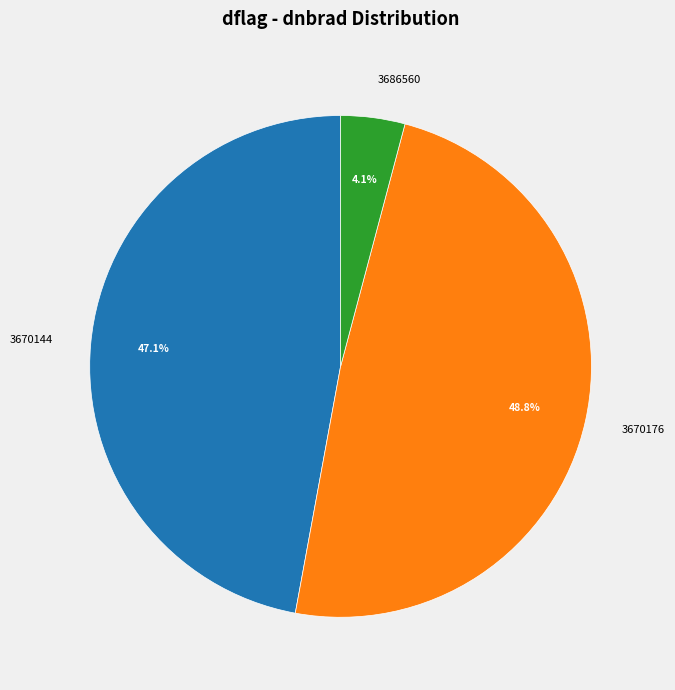

Combined, what portion of the pie is 3670176 and 3686560?

52.9%